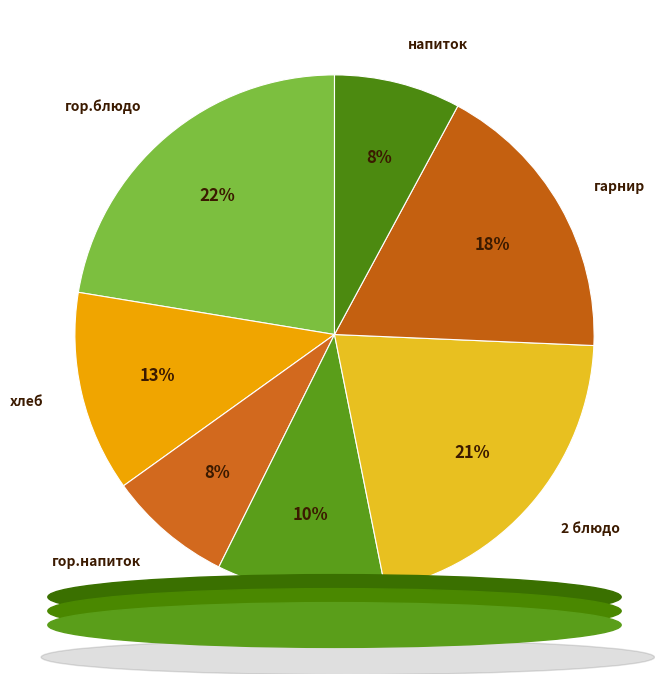

What percentage is the гарнир slice, to the nearest percent?

18%